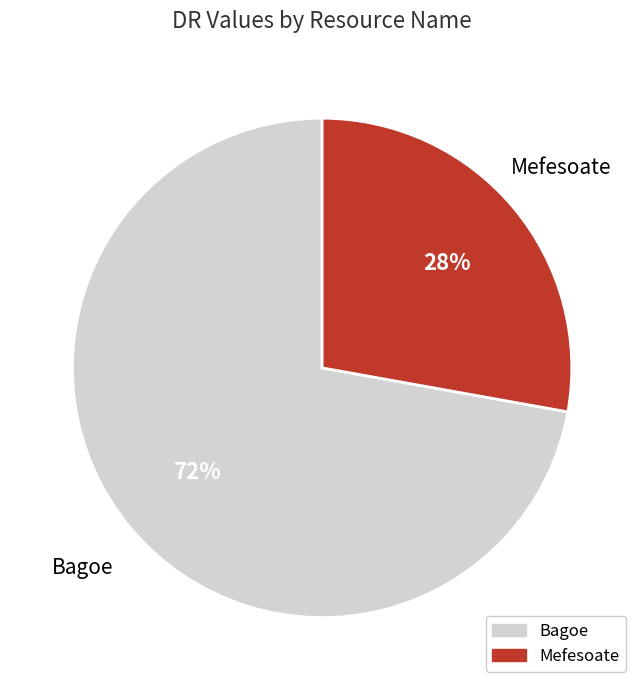

To the nearest percent, what is the difference between the largest and smallest slice percentages?

44%